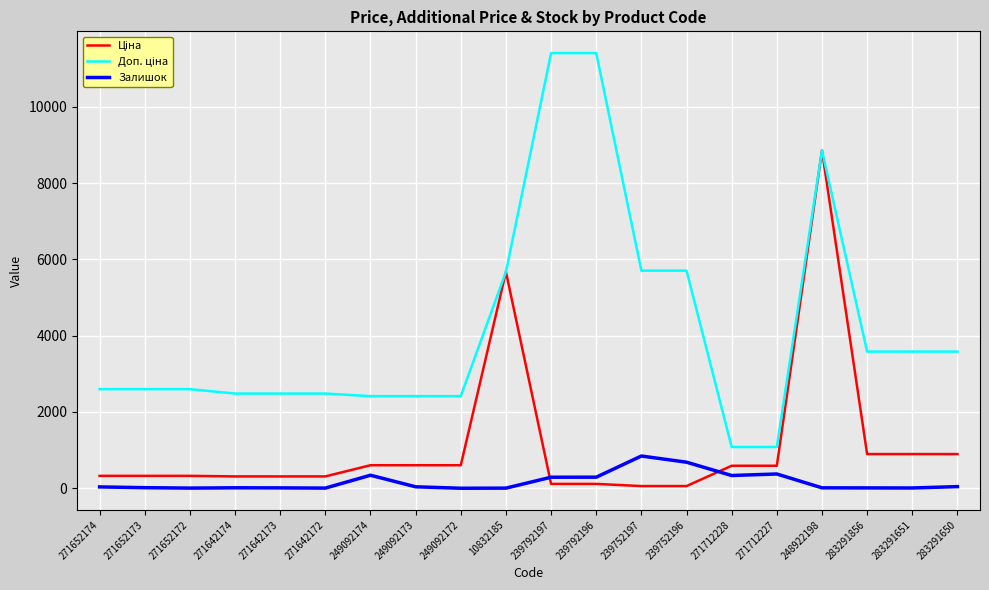

The Залишок series shows 4.0 at 271652172. True or false?

True